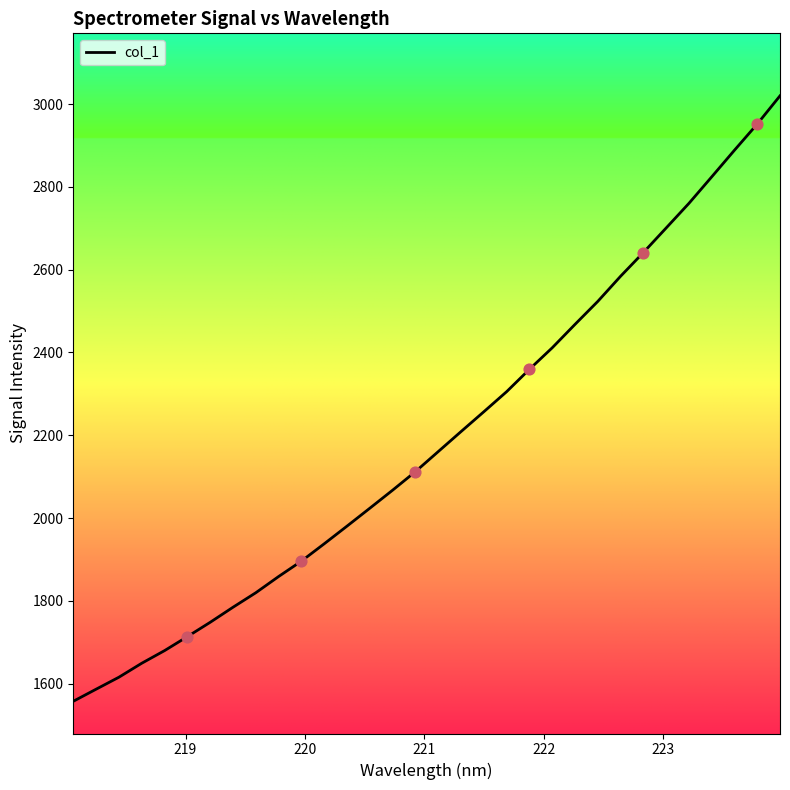

What is the difference between the maximum and minimum values?

1463.2